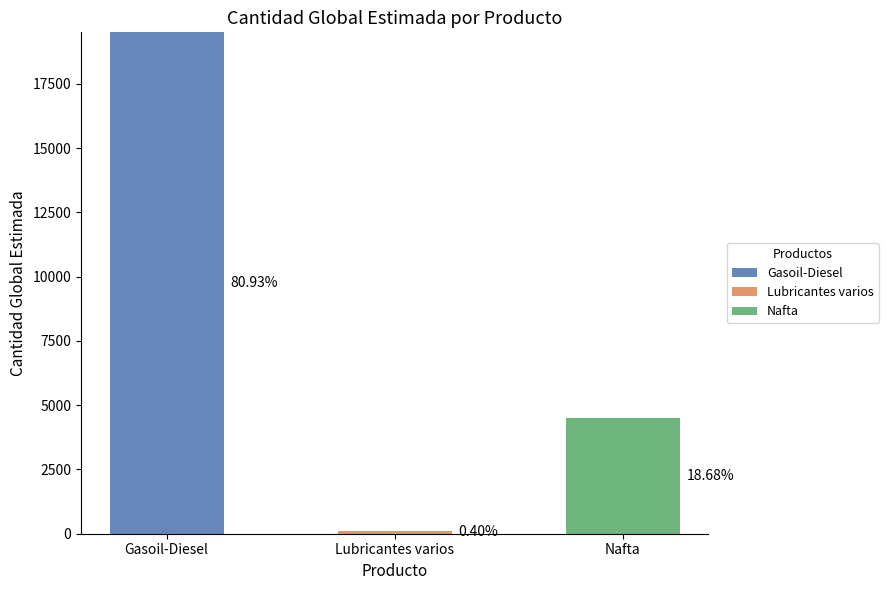

What is the total value across all series at Nafta?

4500